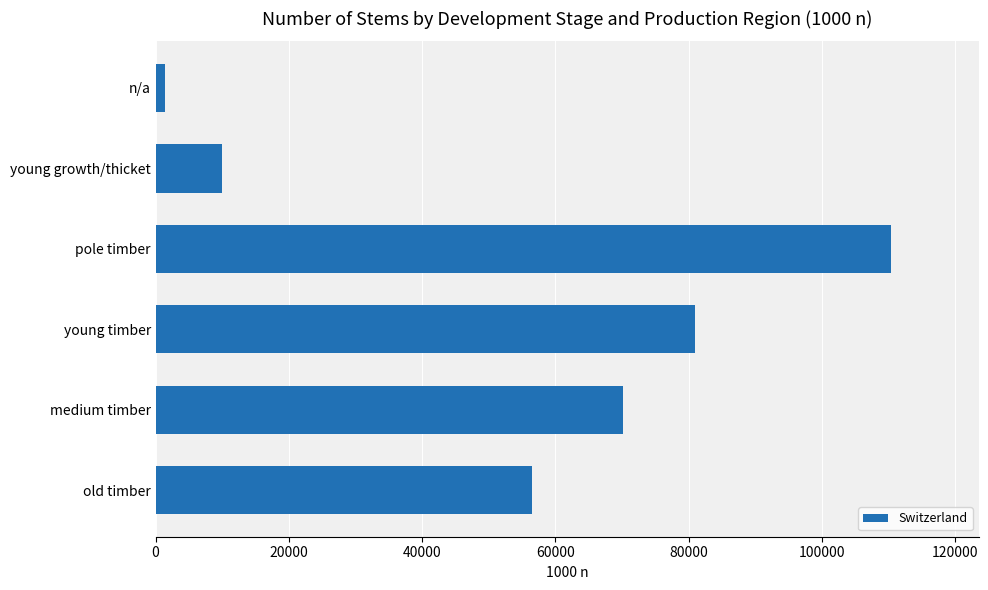

Are the bars grouped side by side (vs. stacked)?

No